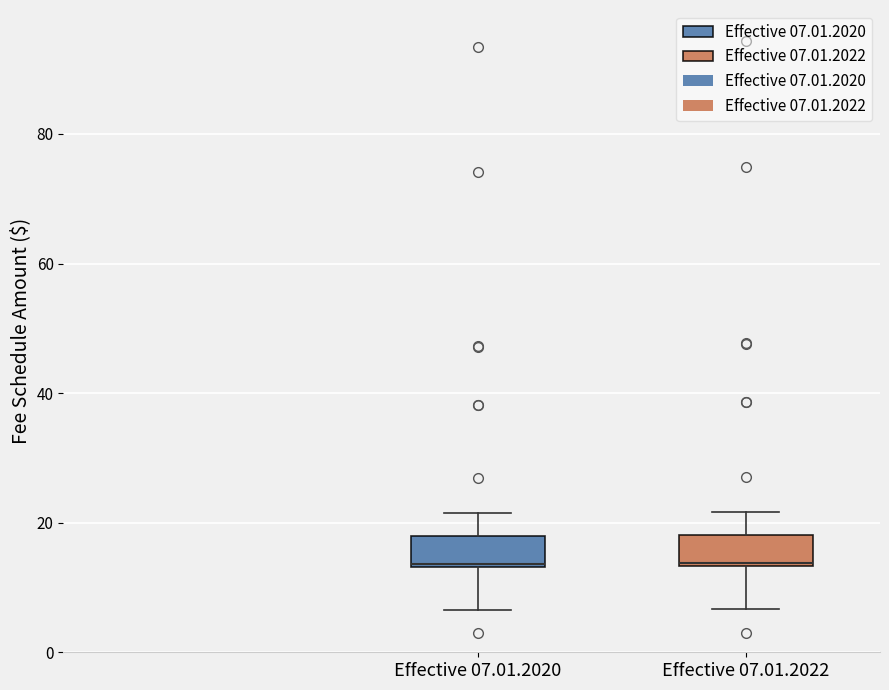

Reading left to right, read every box against the y-axis: the position of its median line, the range the box covers, and the ends of its whiskers. The values are not printed on the chart, so give them approximately, as read against the axis.

Effective 07.01.2020: median 14, box 14 to 18, whiskers 6 to 22
Effective 07.01.2022: median 14, box 14 to 18, whiskers 6 to 22